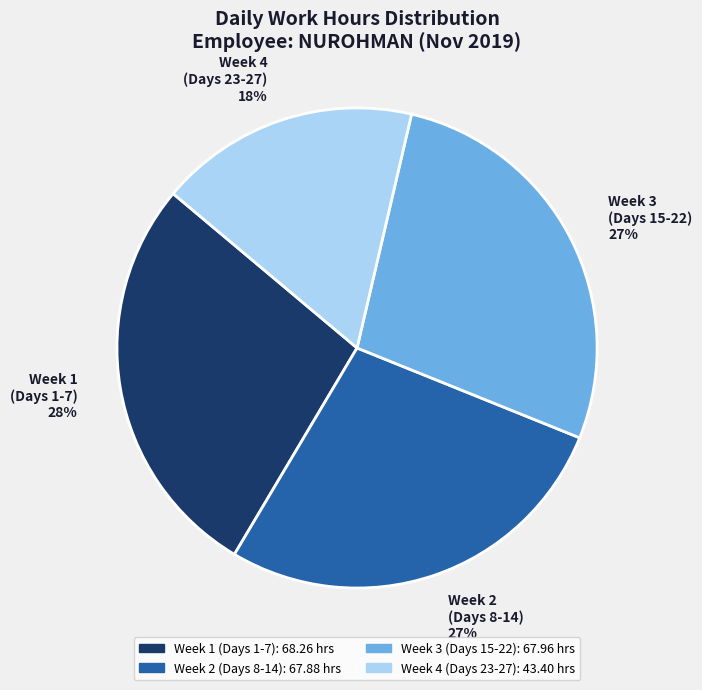

Approximately how many times larger is the value at Week 3 (Days 15-22) 27% compared to Week 2 (Days 8-14) 27%?

1.0